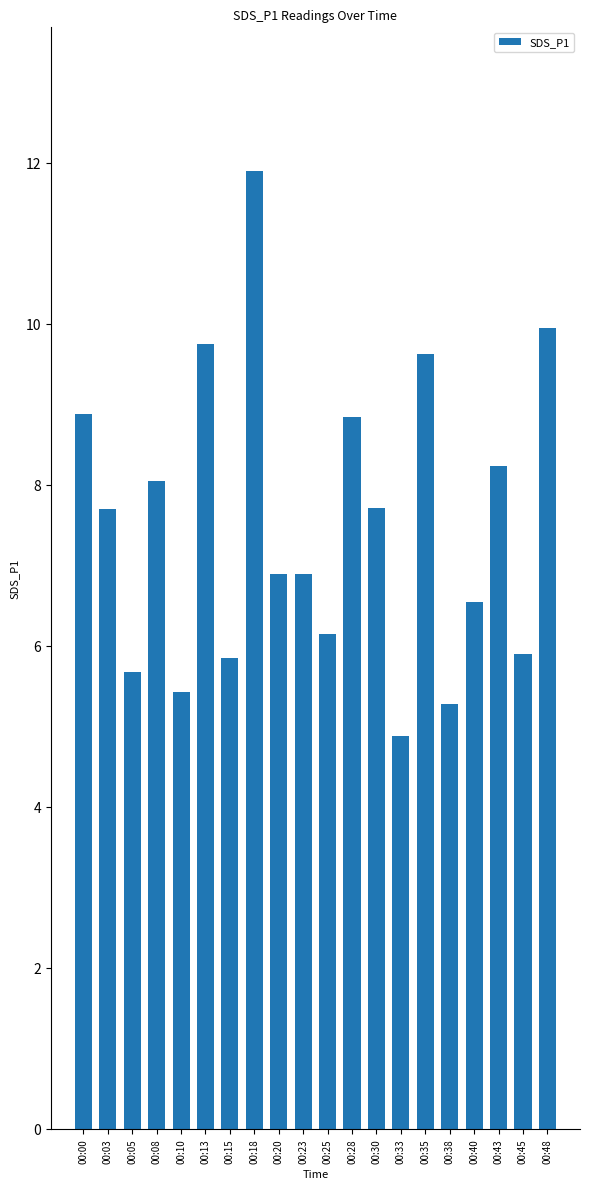

Which label corresponds to the largest value in the chart?

00:18